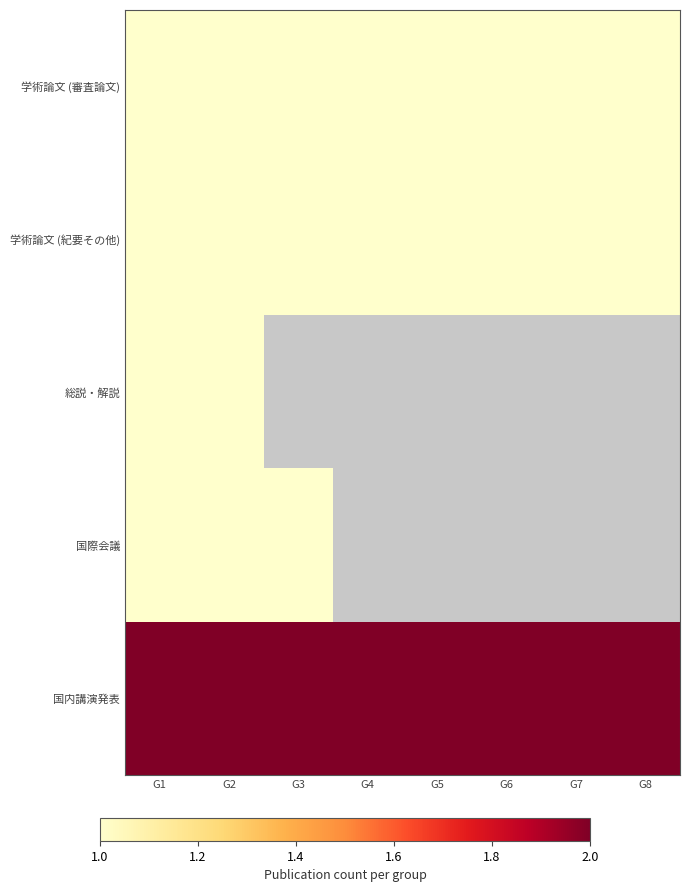

The 国際会議 series shows 1.7 at G3. True or false?

False